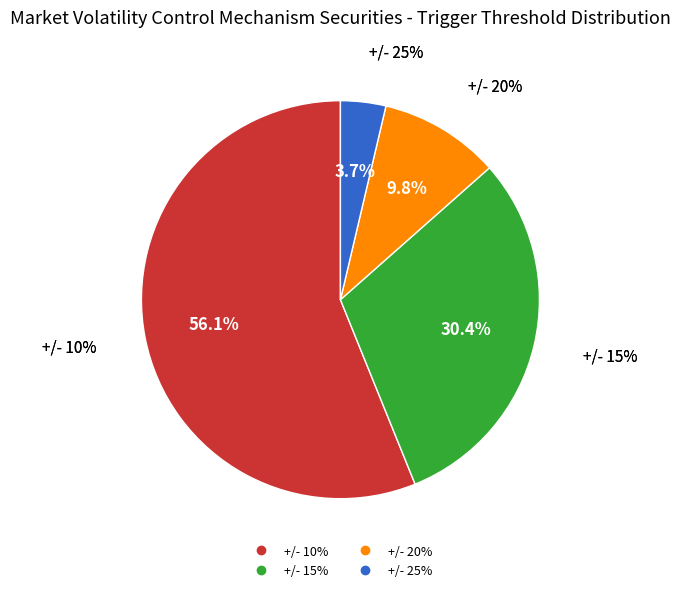

Which category has the smallest portion of the pie?

+/- 25%